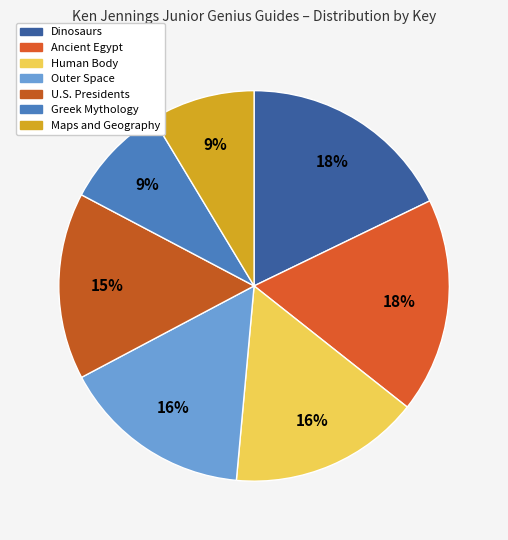

To the nearest percent, what is the combined percentage of U.S. Presidents and Ancient Egypt?

33%